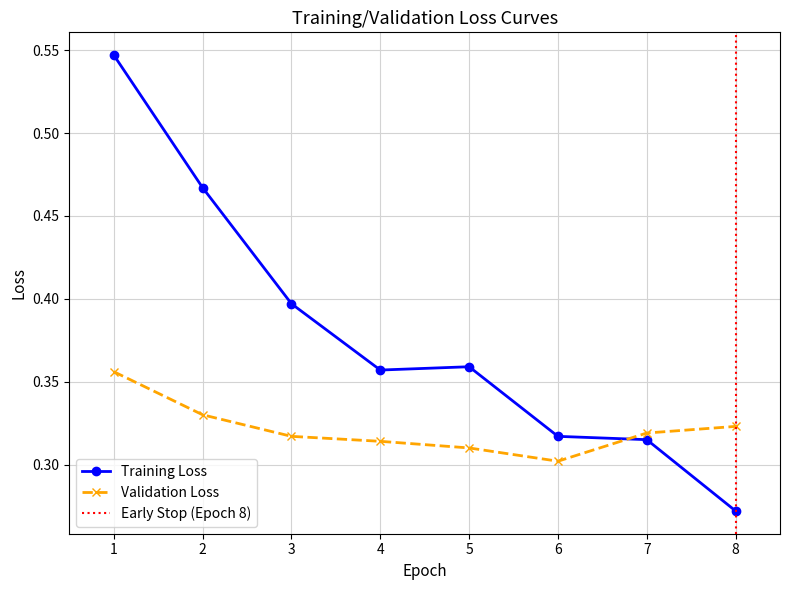

List the series in order of their overall mean, lowest first.

Validation Loss, Training Loss